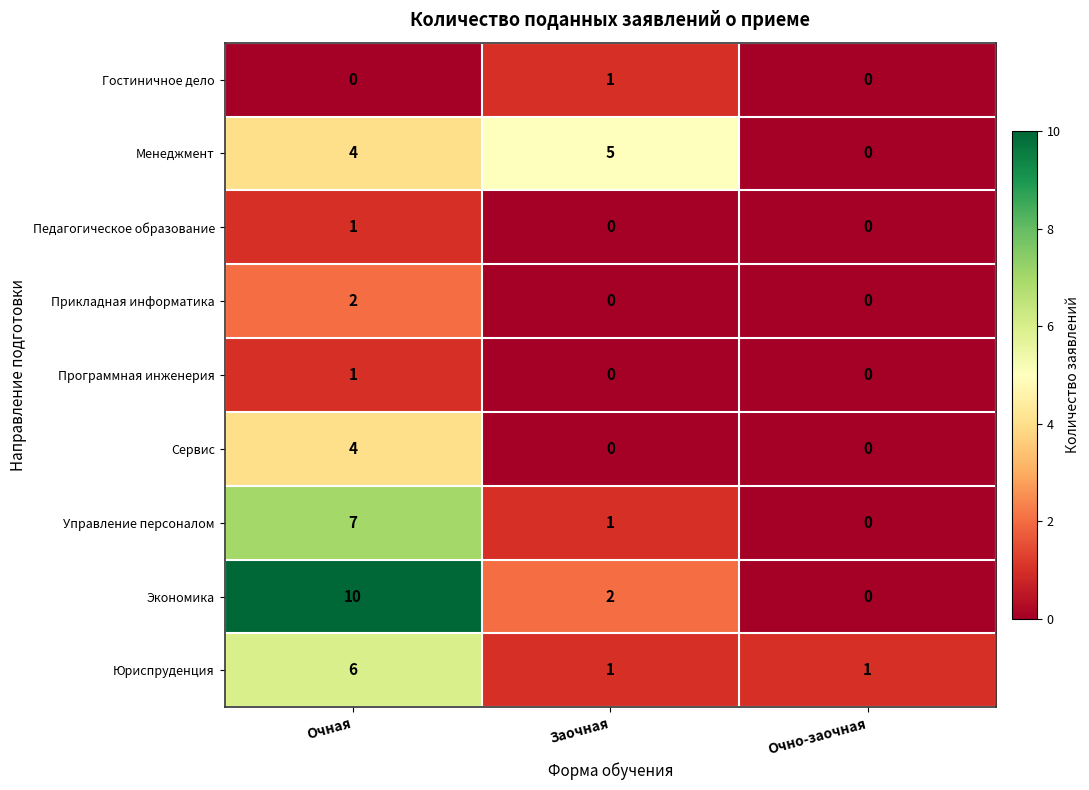

Reading left to right, transcribe all the data shown in this chart.

Гостиничное дело: 0	1	0
Менеджмент: 4	5	0
Педагогическое образование: 1	0	0
Прикладная информатика: 2	0	0
Программная инженерия: 1	0	0
Сервис: 4	0	0
Управление персоналом: 7	1	0
Экономика: 10	2	0
Юриспруденция: 6	1	1